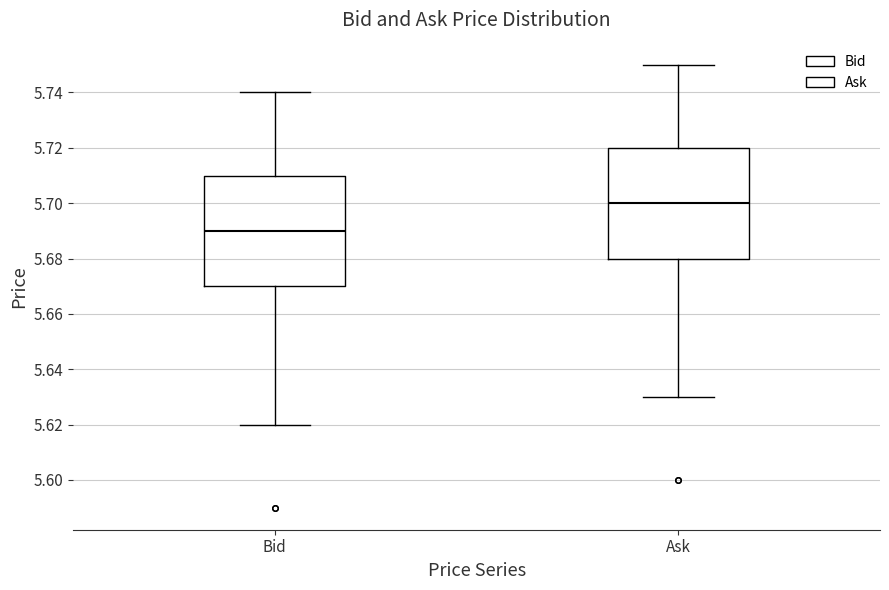

Which box's median line is the lowest?

Bid